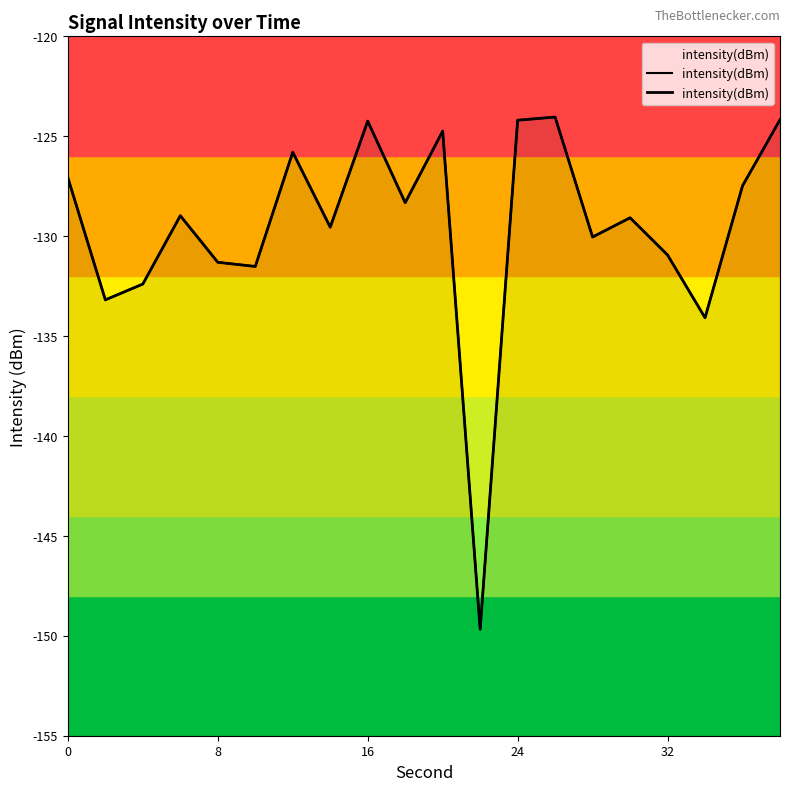

What is the greatest value displayed?

-124.0